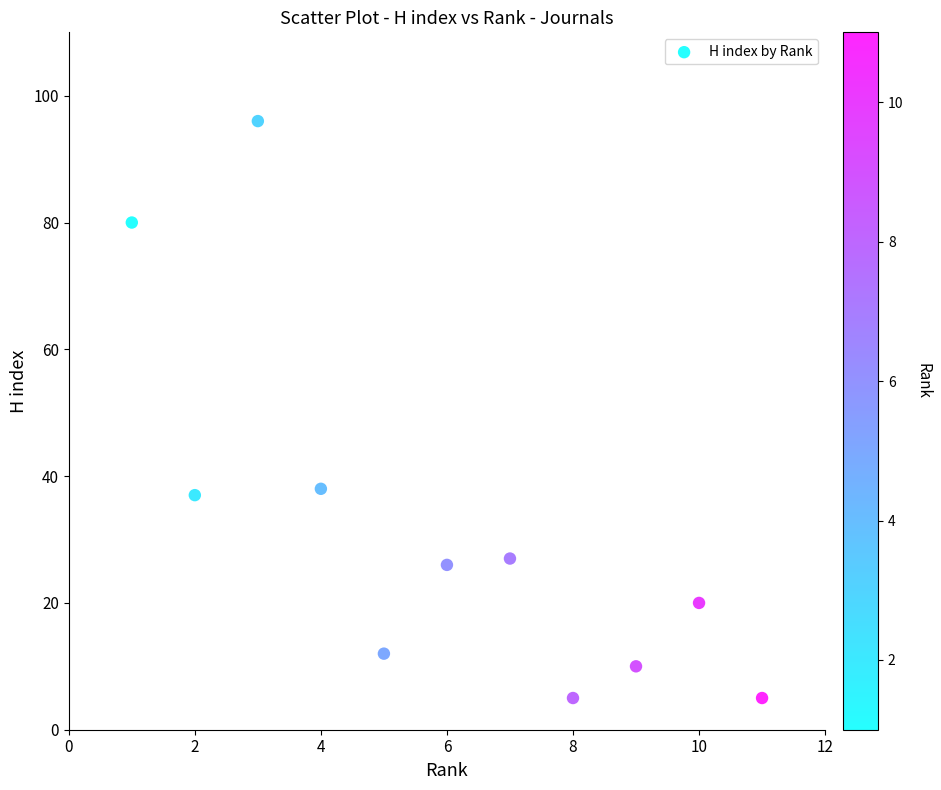

What is the average Y value?

32